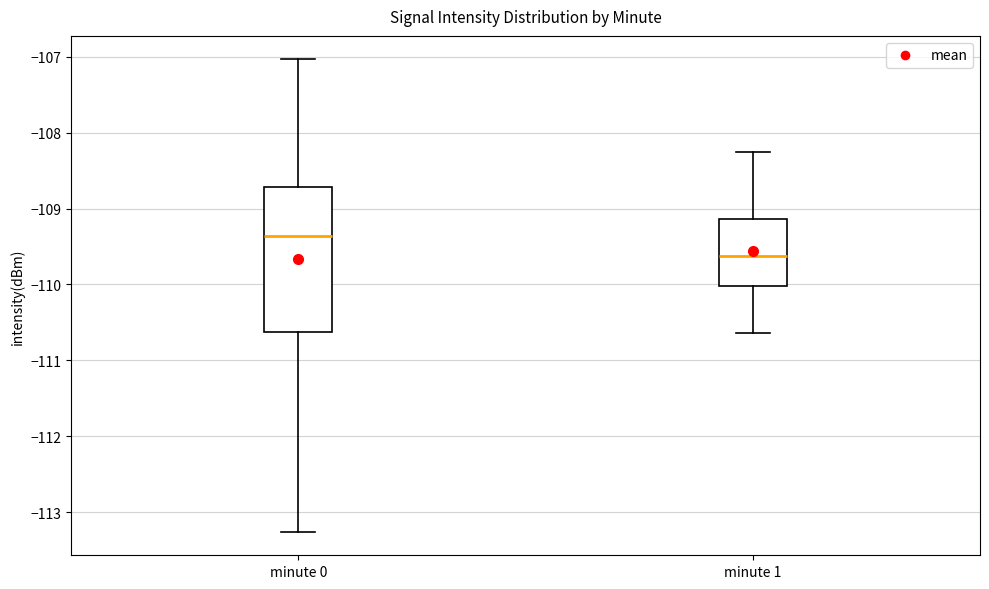

Reading left to right, transcribe this box plot: for each box, give where its median line is, the range the box spans, and where its two whiskers end, as read against the y-axis. The values are not printed on the chart, so give them approximately, as read against the axis.

minute 0: median -109.4, box -110.6 to -108.7, whiskers -113.3 to -107.0
minute 1: median -109.6, box -110.0 to -109.1, whiskers -110.6 to -108.3